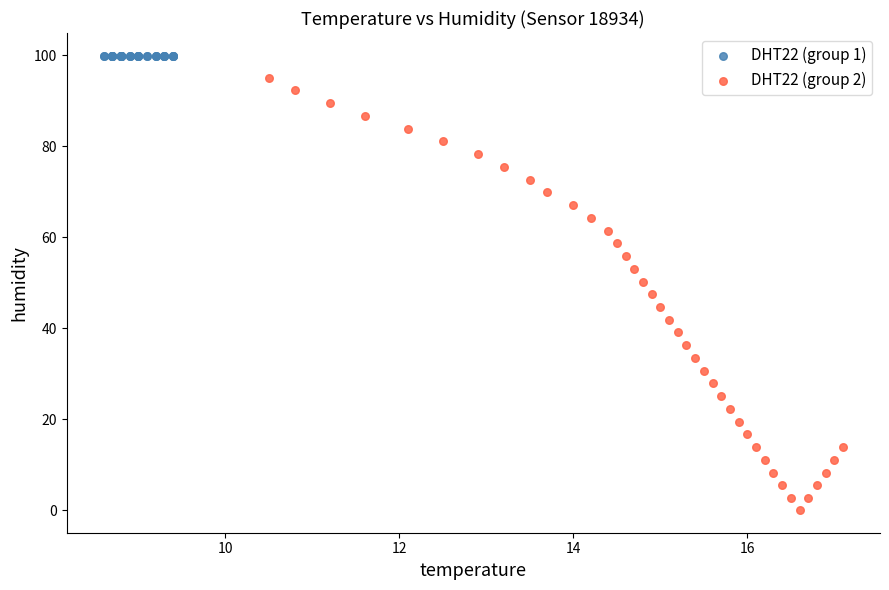

Which series contains the lowest Y value?

DHT22 (group 2)